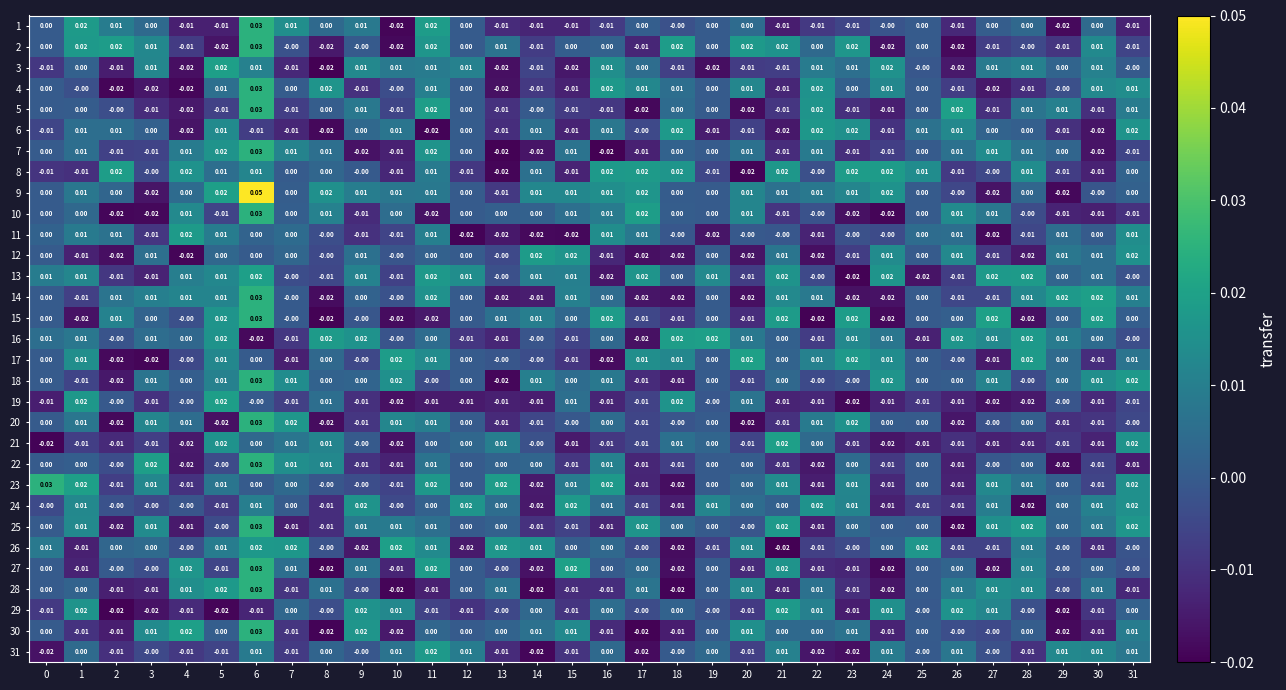

At which category is the sum across all series the highest?

6